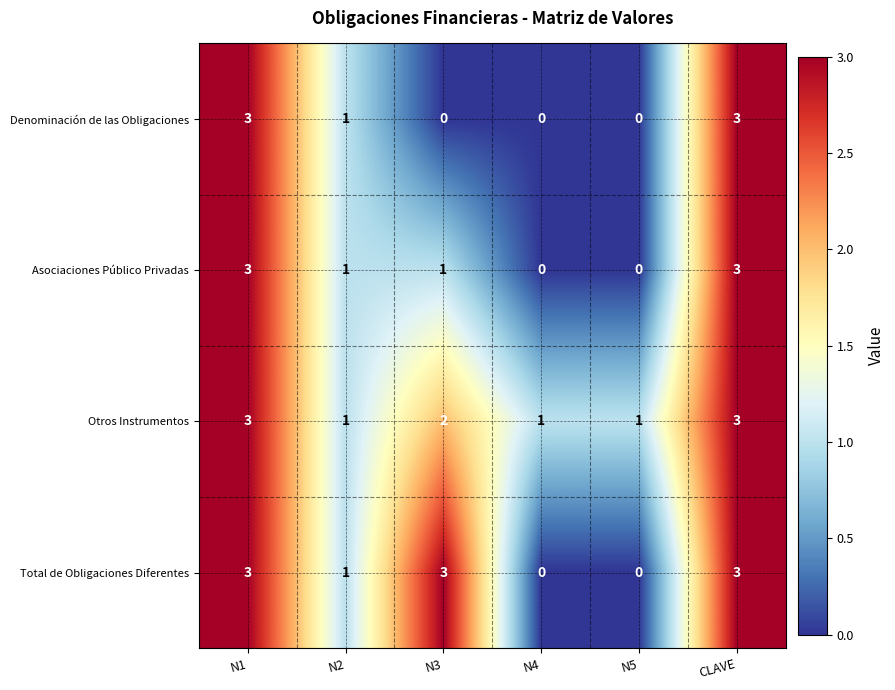

What is the spread (max minus min) of values at N5?

1